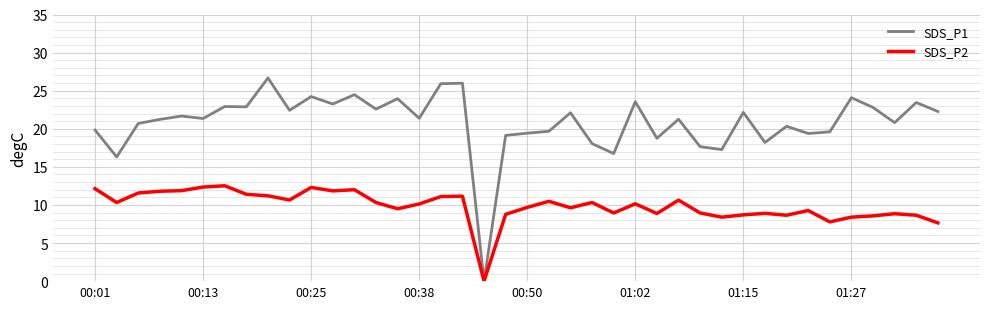

What is the sum of all SDS_P2 values?

394.4